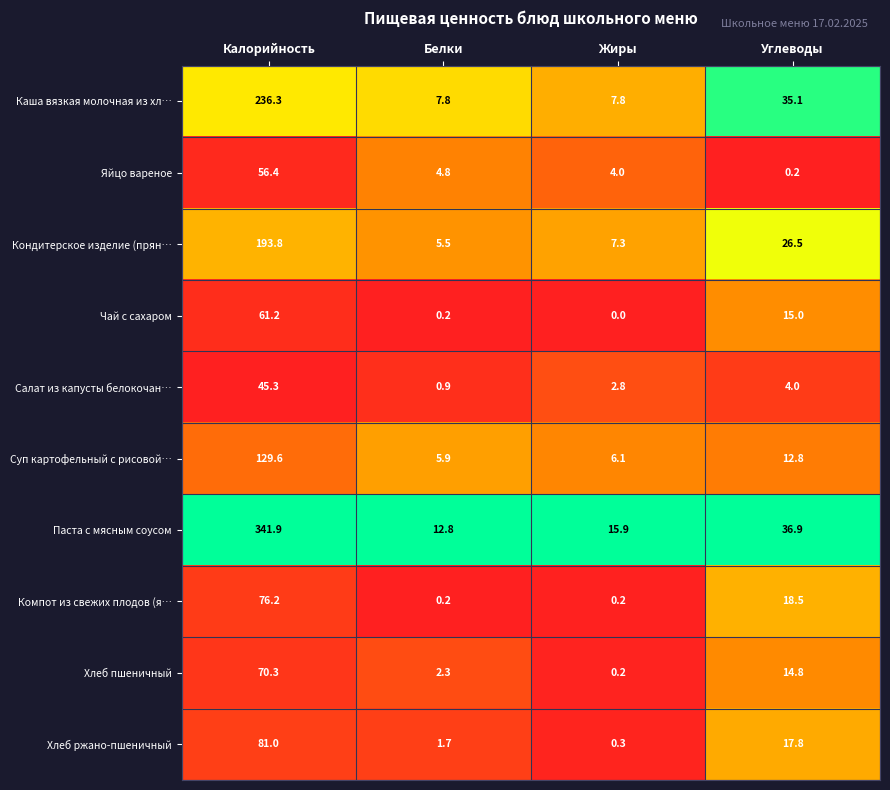

Which series changed the most between Белки and Углеводы?

Каша вязкая молочная из хл…